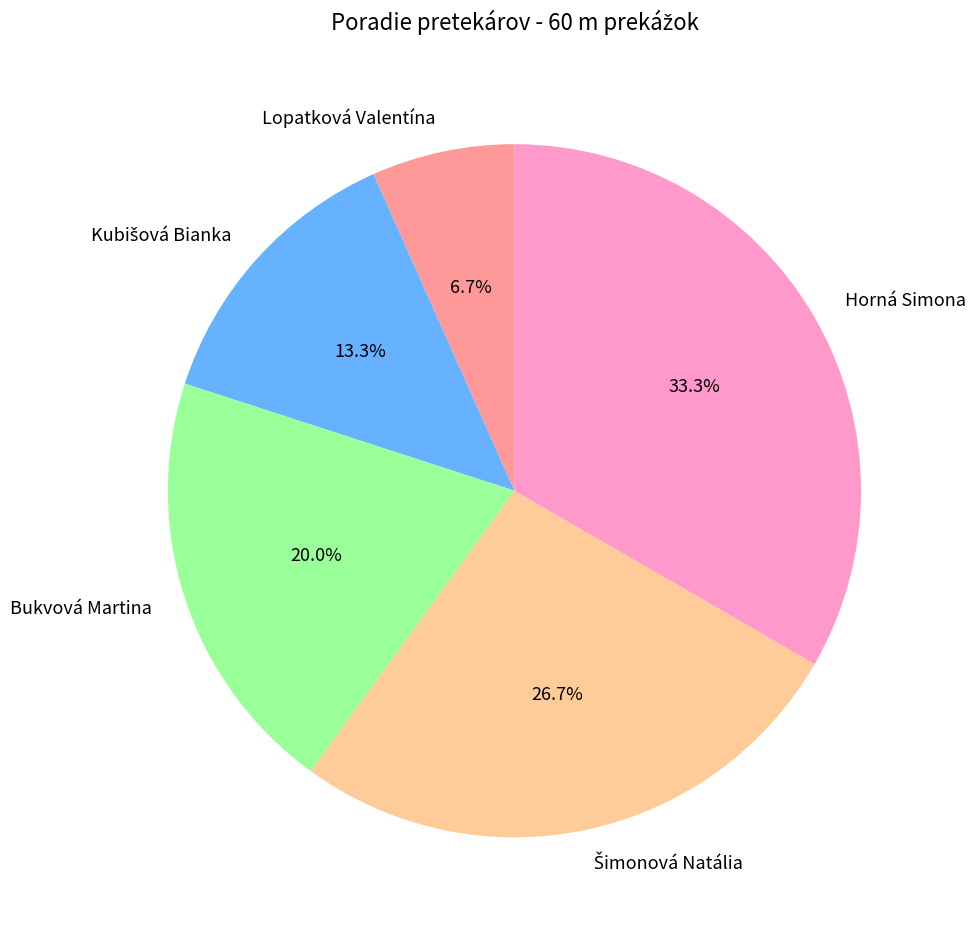

Combined, do Horná Simona and Lopatková Valentína account for over 50%?

No